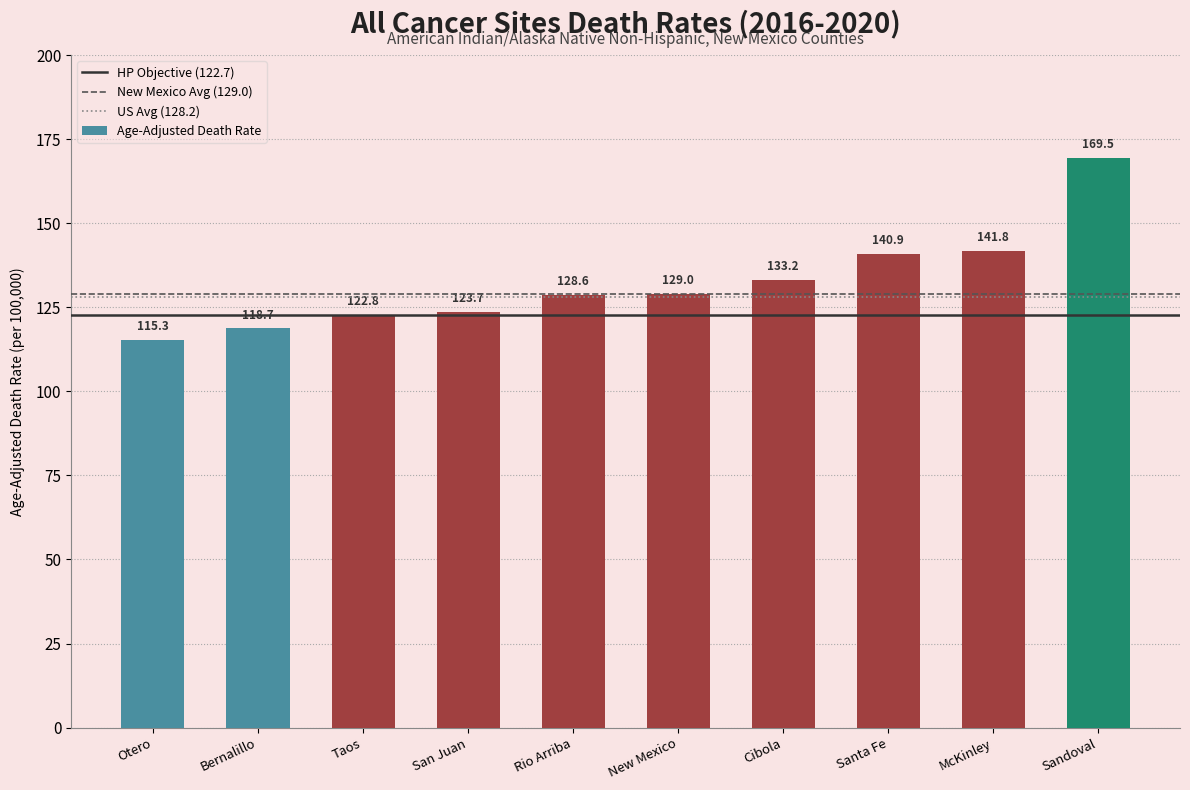

What position from the left is Bernalillo?

2